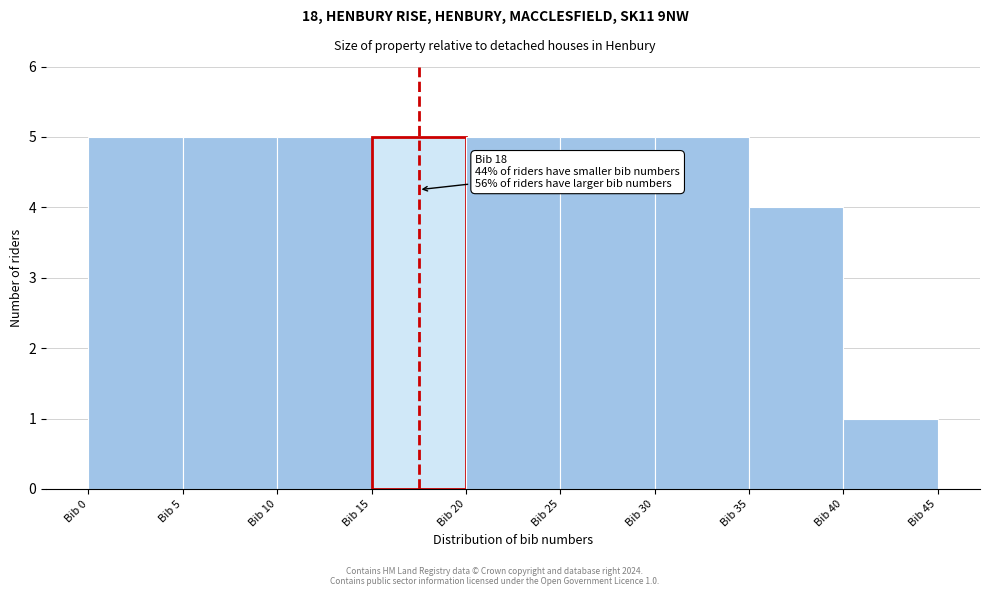

Reading right to left, list all the values displayed in this chart.

1	4	5	5	5	5	5	5	5